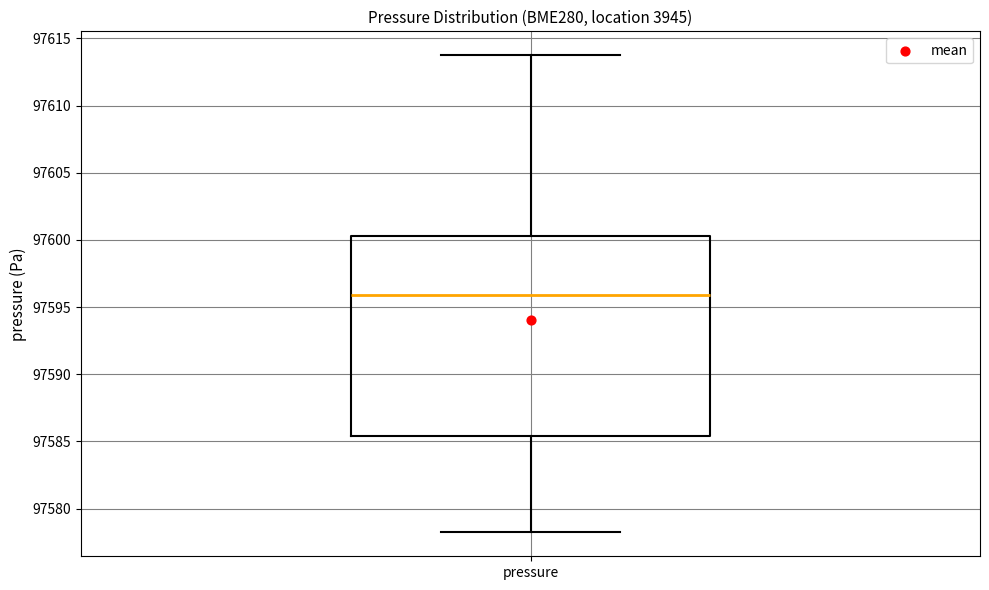

Read this box plot against the y-axis: the position of the median line, the range covered by the box, and the ends of both whiskers. The values are not printed on the chart, so give them approximately, as read against the axis.

median 97596.0, box 97585.5 to 97600.5, whiskers 97578.0 to 97614.0